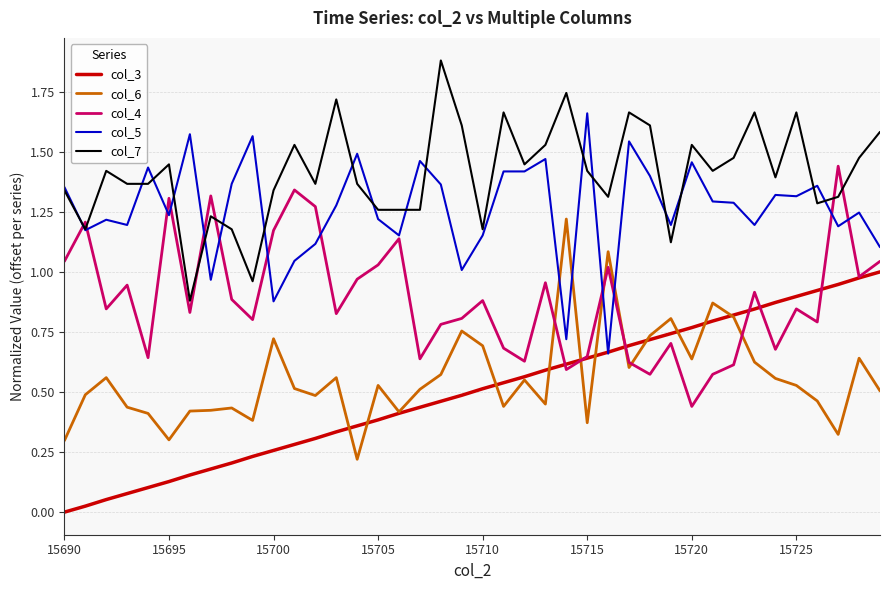

Rank the series by their maximum value, from lowest to highest.

col_3, col_6, col_4, col_5, col_7